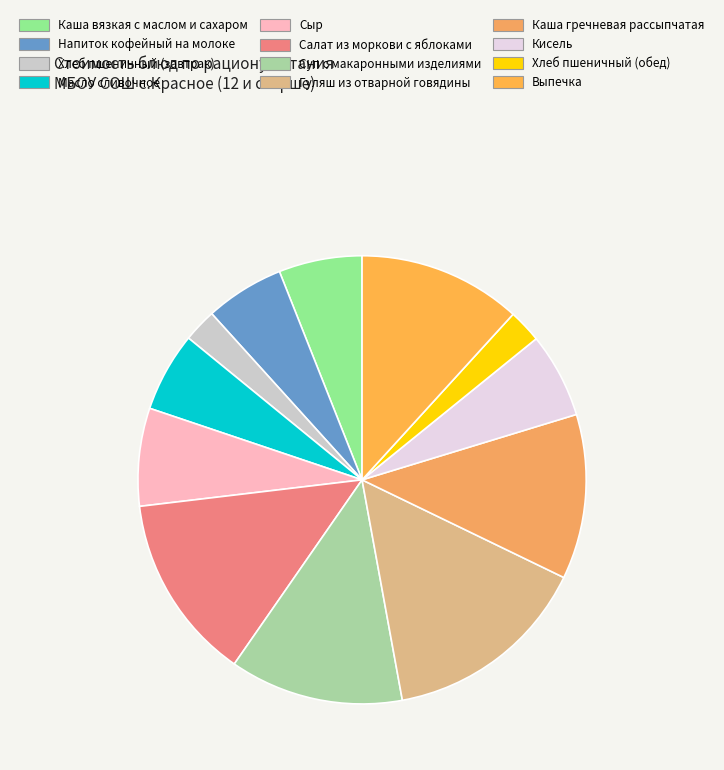

True or false: Кисель accounts for 6% of the total.

True